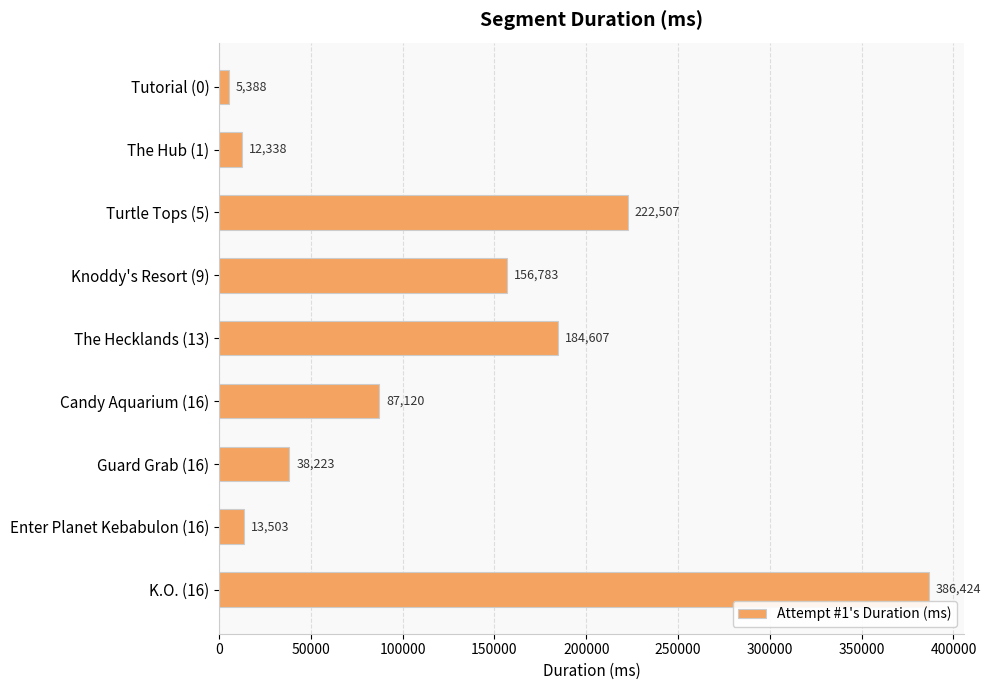

Which label corresponds to the largest value in the chart?

K.O. (16)